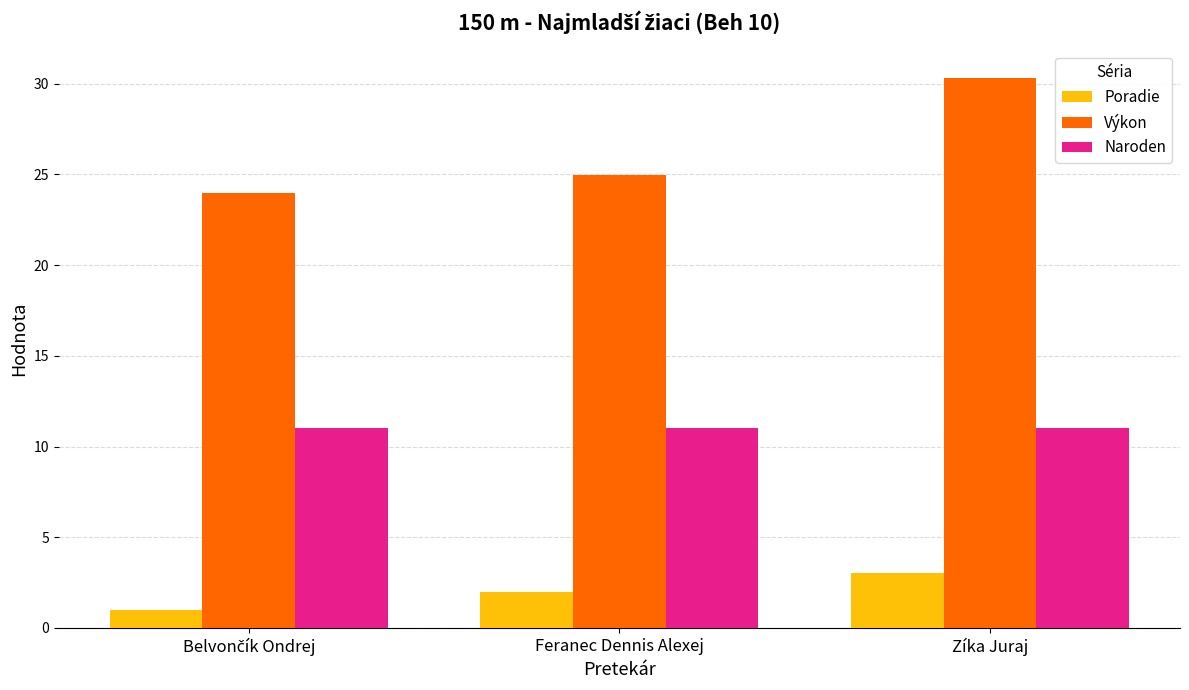

What is the maximum value for Výkon?

30.3